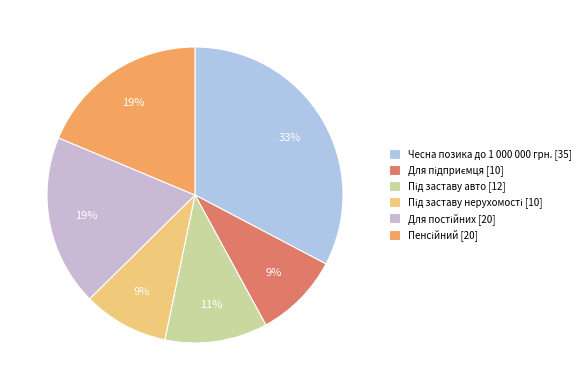

Combined, do Під заставу нерухомості and Під заставу авто account for over 50%?

No